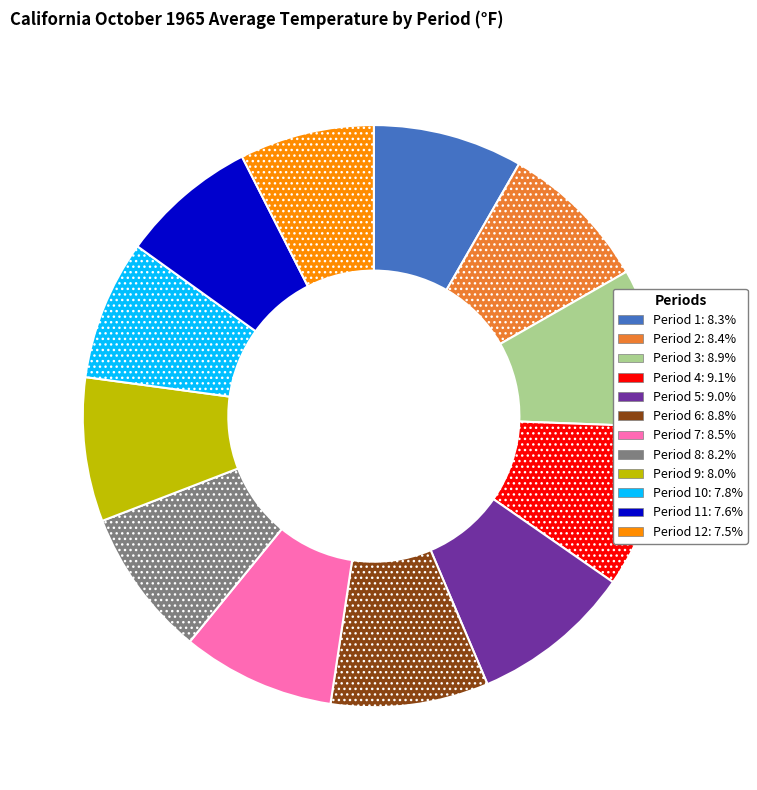

Is the sum of Period 5: 9.0% and Period 3: 8.9% greater than half?

No